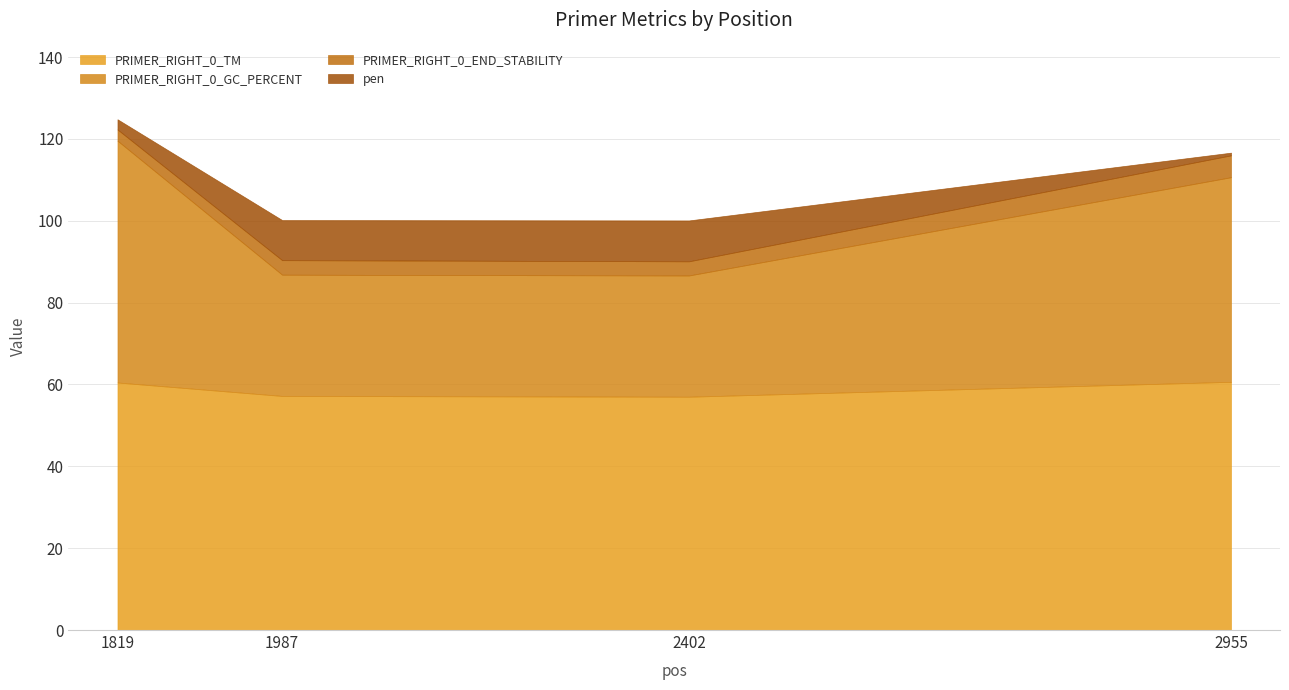

The pen series shows 9.8 at 1987. True or false?

True